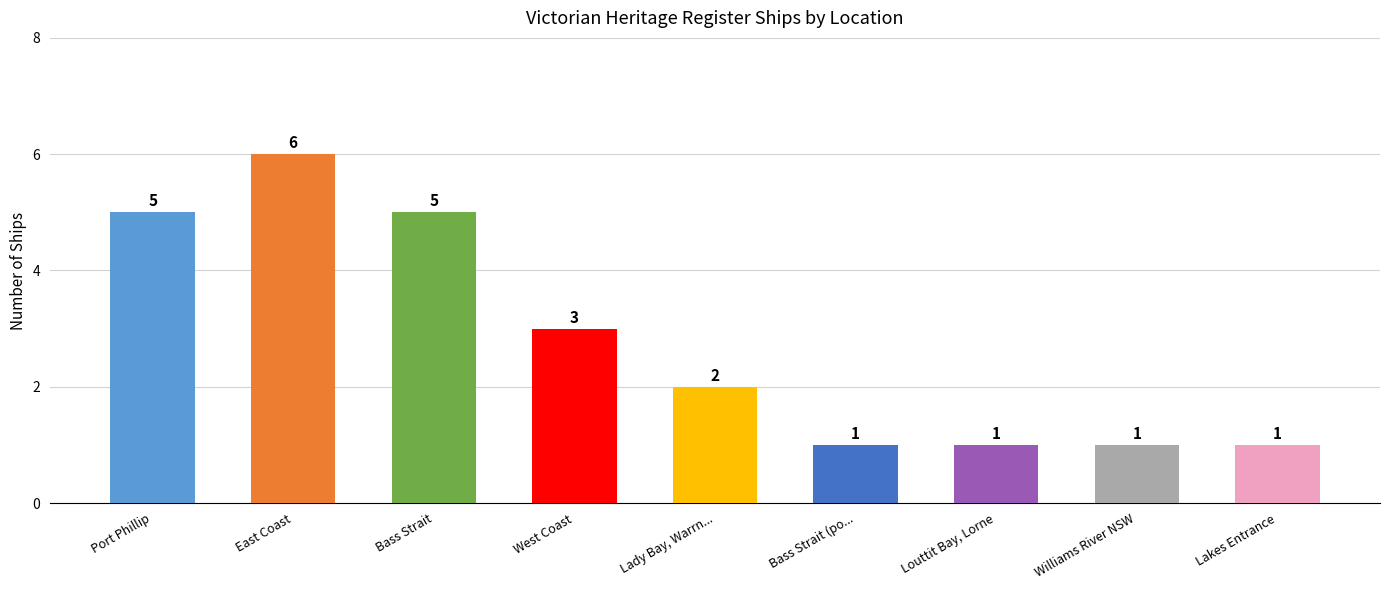

What is the ratio of the value at Williams River NSW to the value at Bass Strait (po...?

1.0